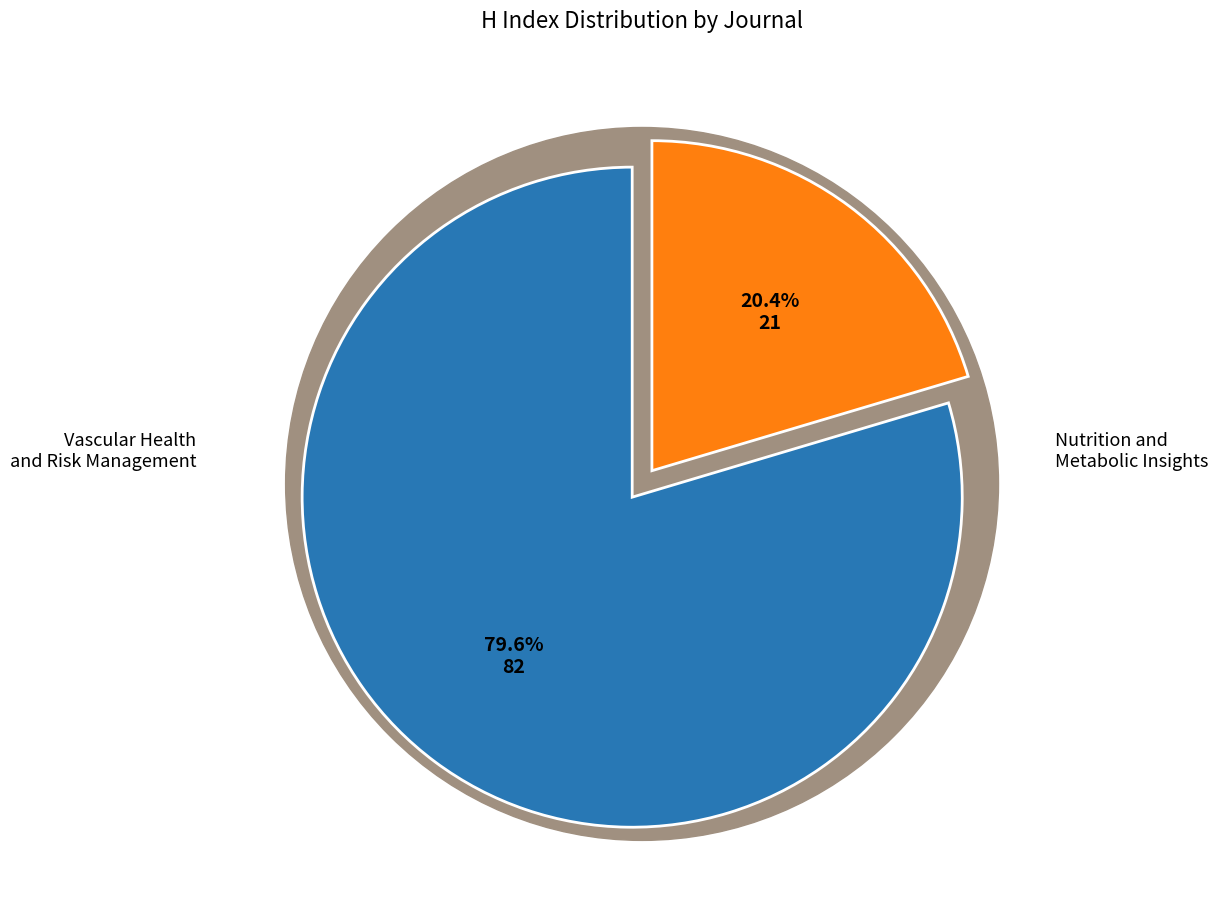

Rank the categories by value from highest to lowest.

Vascular Health and Risk Management, Nutrition and Metabolic Insights